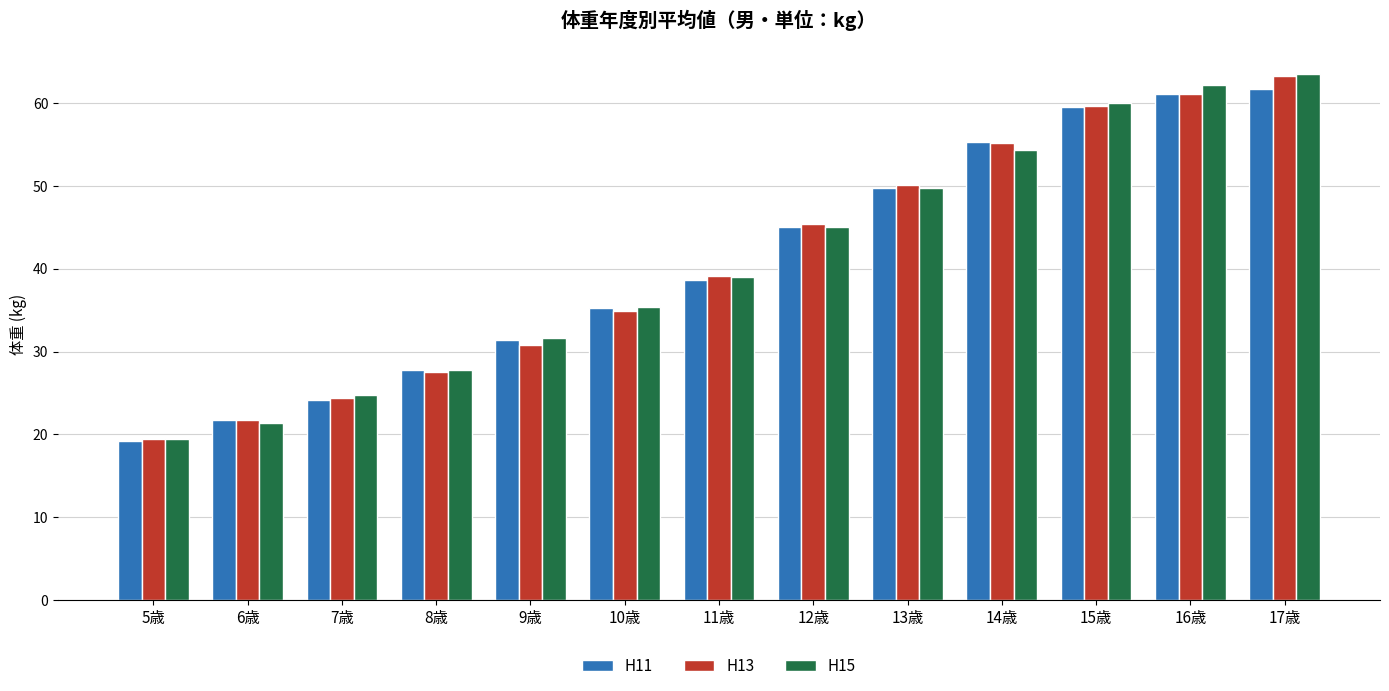

Reading left to right, what are all the values shown in this chart?

H11: 19.2	21.8	24.2	27.8	31.4	35.3	38.7	45.1	49.8	55.3	59.5	61.1	61.7
H13: 19.4	21.7	24.4	27.6	30.8	34.9	39.1	45.4	50.1	55.2	59.7	61.1	63.3
H15: 19.5	21.4	24.8	27.8	31.6	35.4	39.0	45.1	49.8	54.4	60.1	62.2	63.5